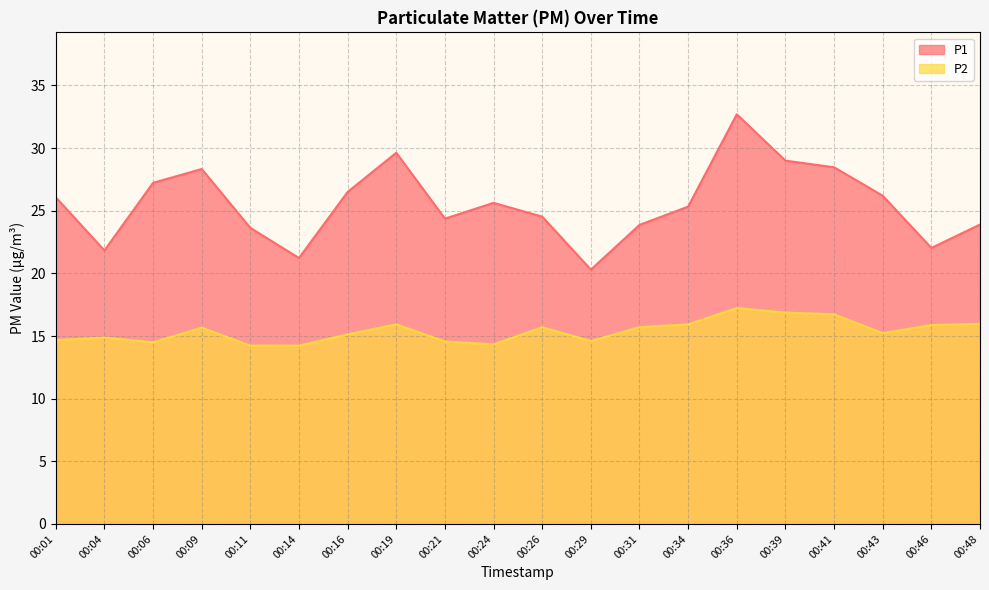

How many lines are shown in the chart?

2